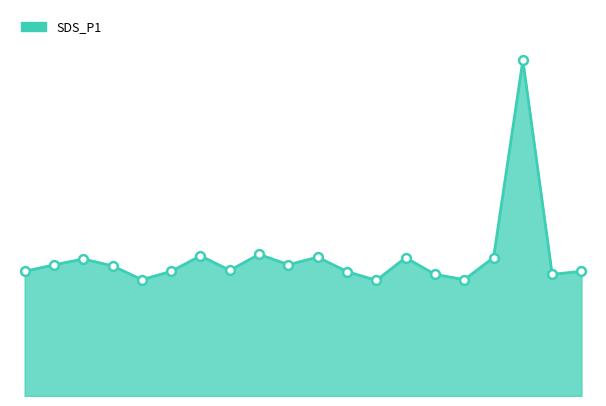

Does the chart have visible grid lines?

No